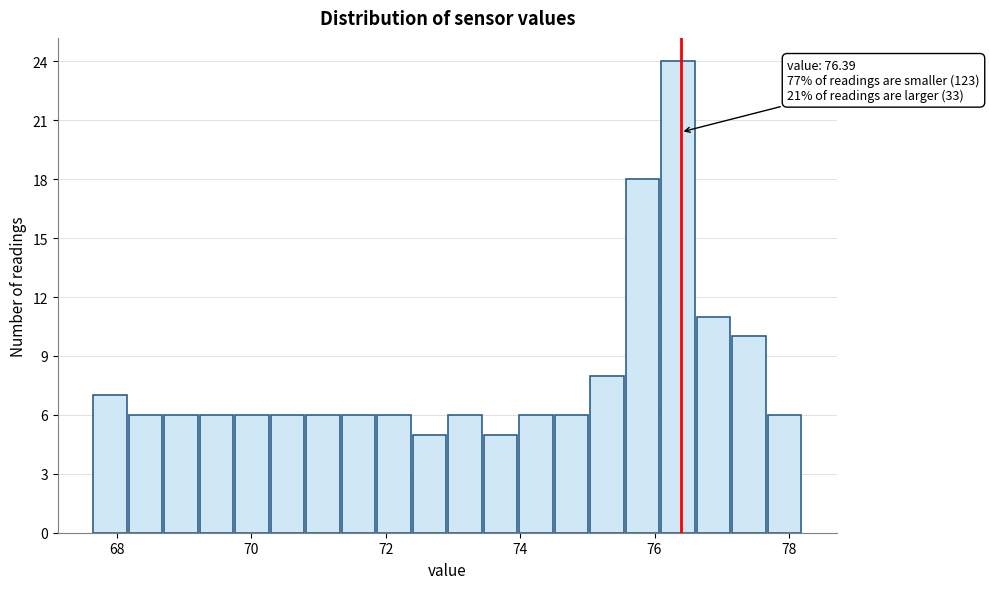

Read against the x-axis, roughly where is the centre of the tallest bar?

76.4